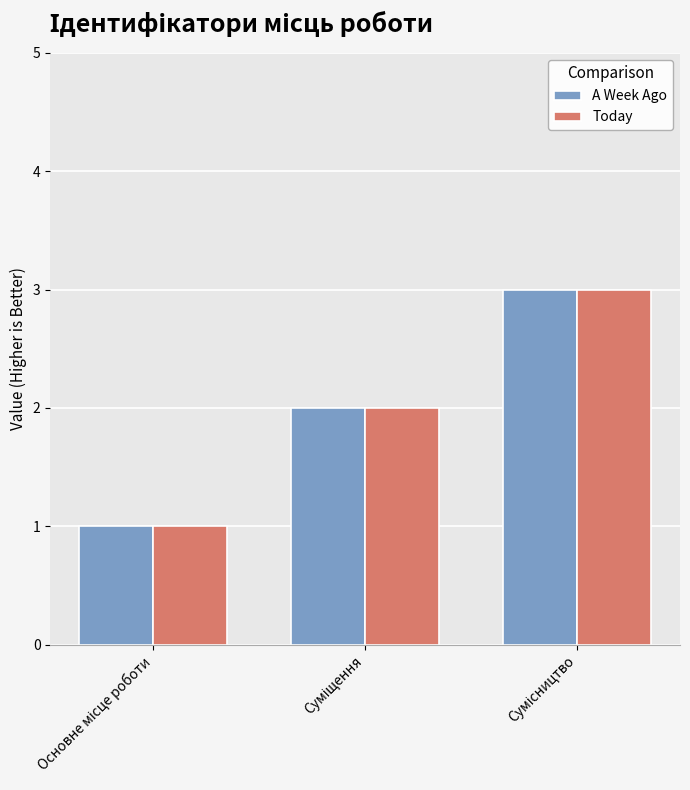

What is the maximum value for Today?

3